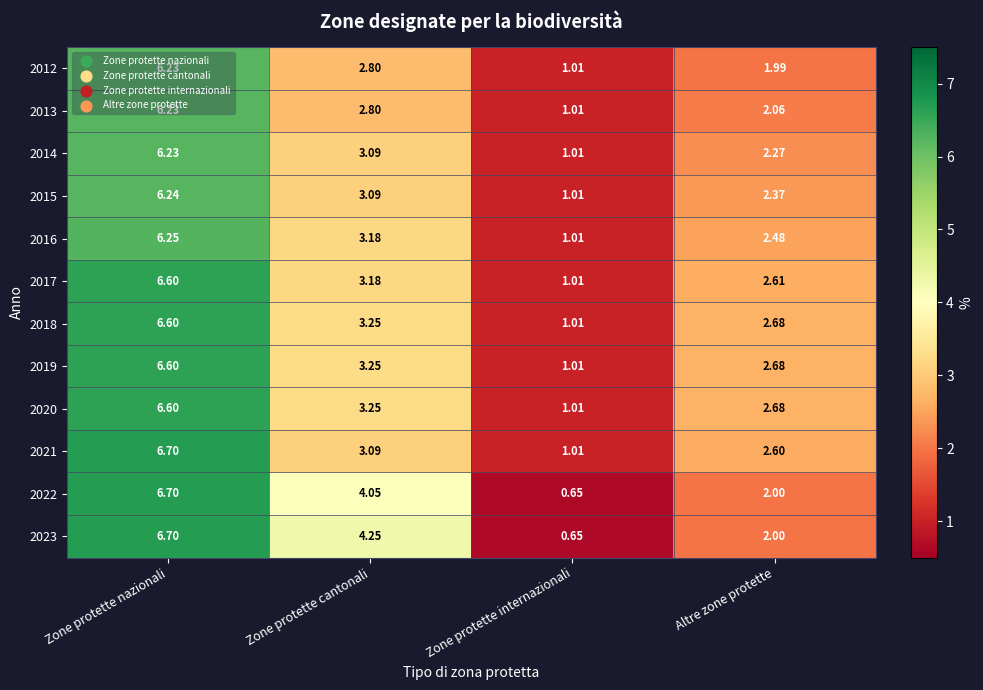

What is the total value across all series at Zone protette internazionali?

11.4